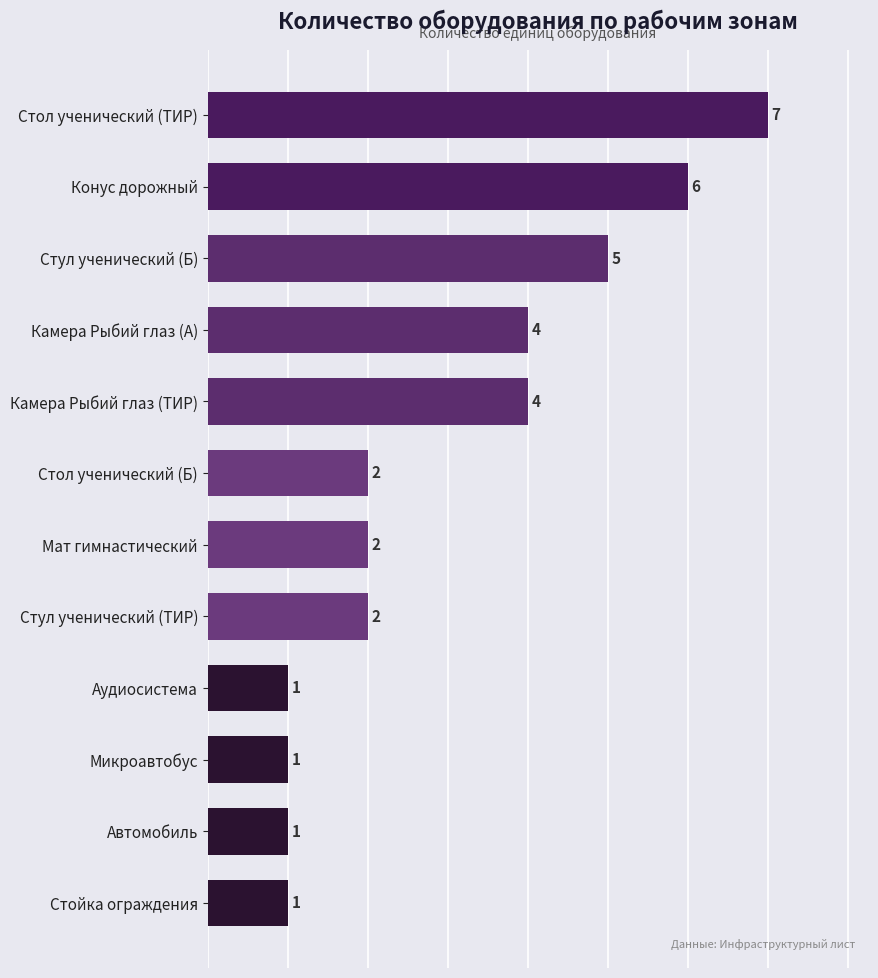

What is the greatest value displayed?

7